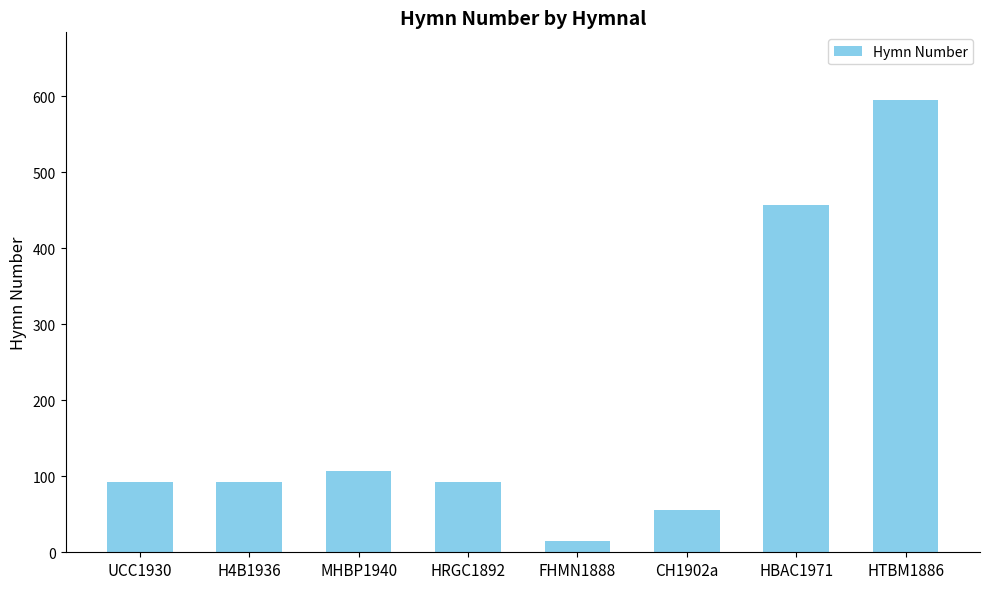

What is the label of the 7th bar from the left?

HBAC1971